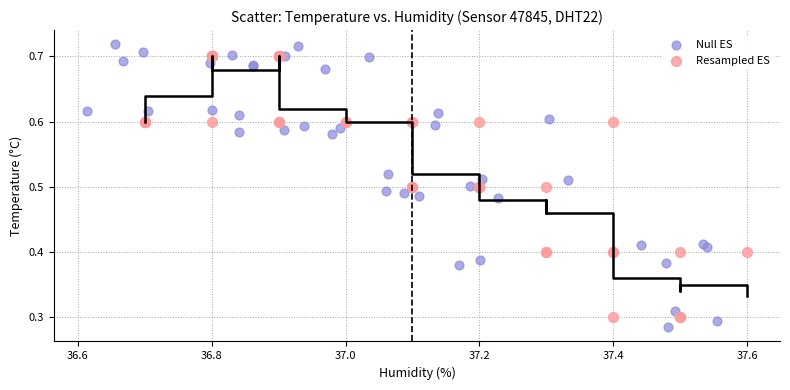

Which series has the largest Y range (max minus min)?

Null ES